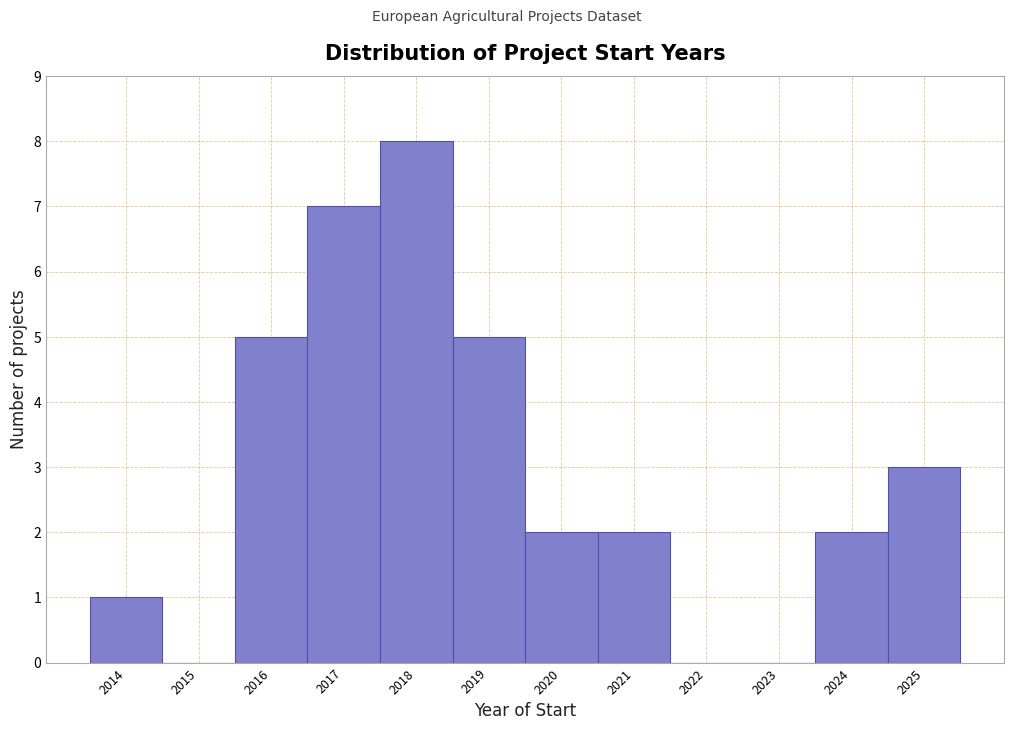

Reading left to right, list every bar in this chart as the range it spans on the x-axis followed by its height. The values are not printed on the chart, so give them approximately, as read against the axis.

2013.5 to 2014.5: 1
2014.5 to 2015.5: 0
2015.5 to 2016.5: 5
2016.5 to 2017.5: 7
2017.5 to 2018.5: 8
2018.5 to 2019.5: 5
2019.5 to 2020.5: 2
2020.5 to 2021.5: 2
2021.5 to 2022.5: 0
2022.5 to 2023.5: 0
2023.5 to 2024.5: 2
2024.5 to 2025.5: 3